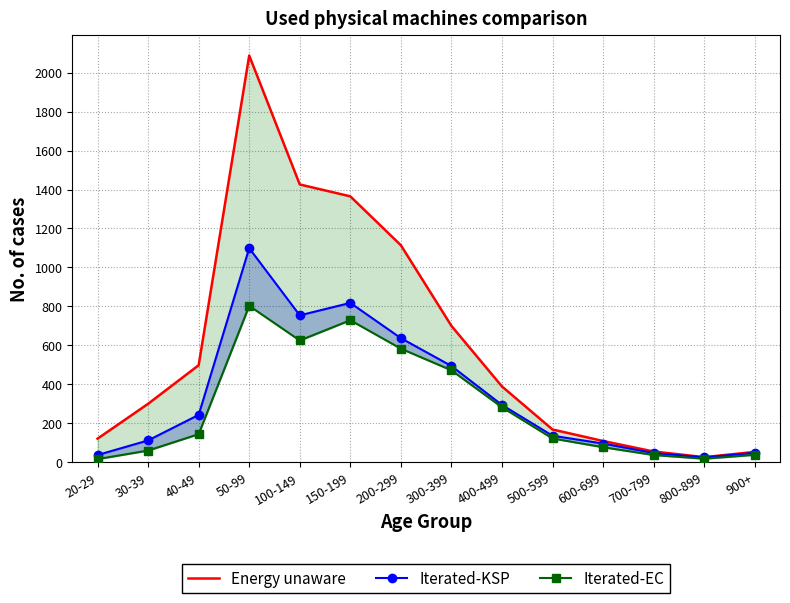

What is the difference between the highest and lowest values at 40-49?

354